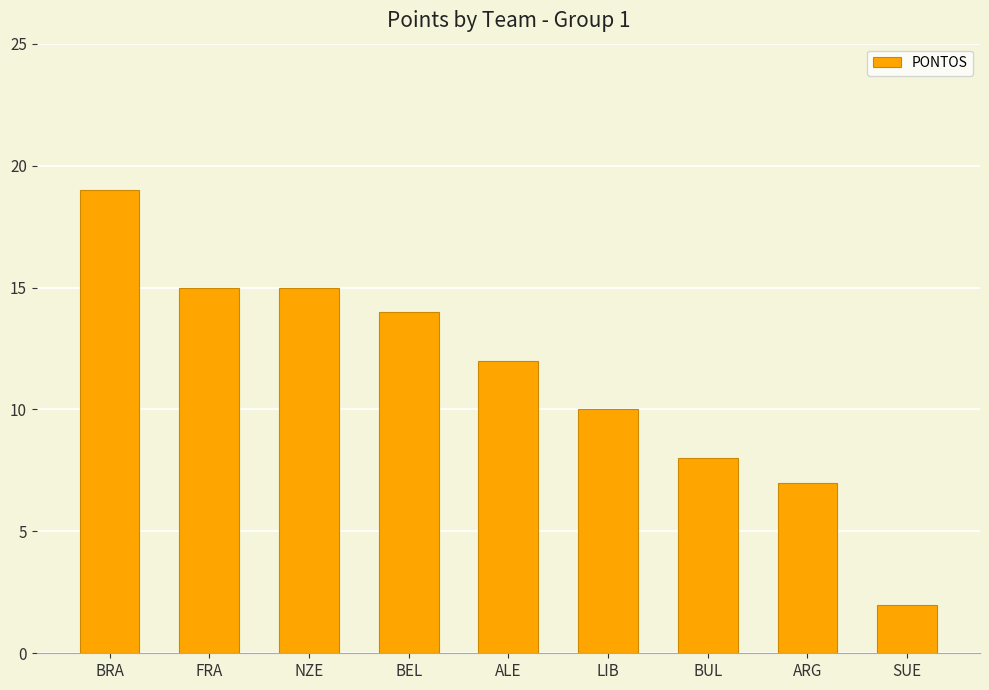

What is the label of the 5th bar from the right?

ALE